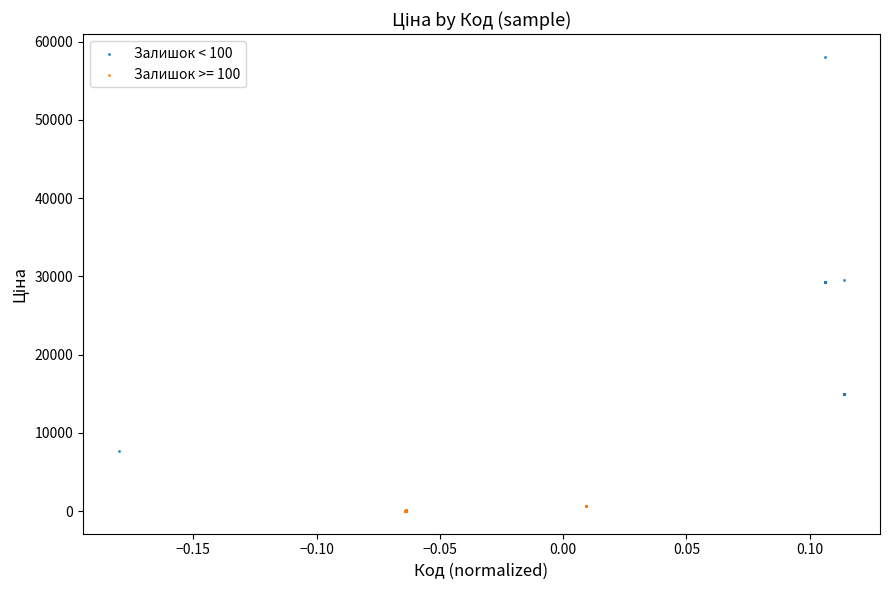

Which series has the widest spread of Y values?

Залишок < 100